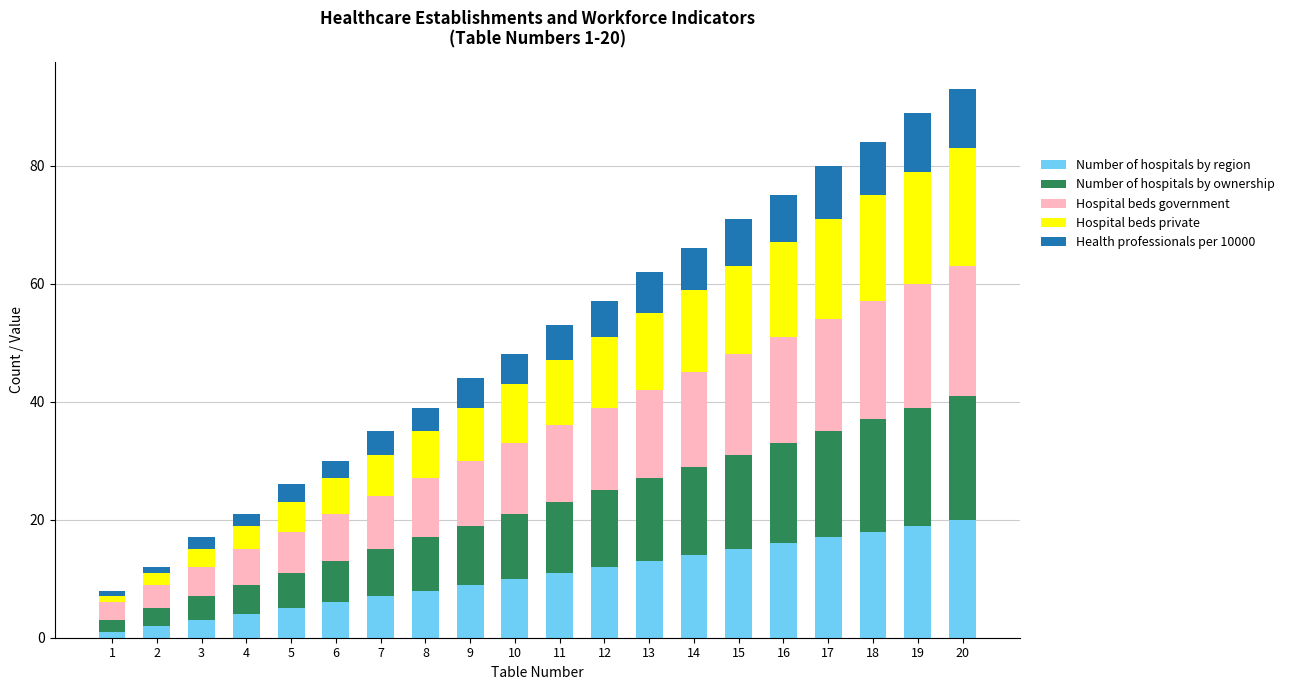

How many bars are there in total?

20